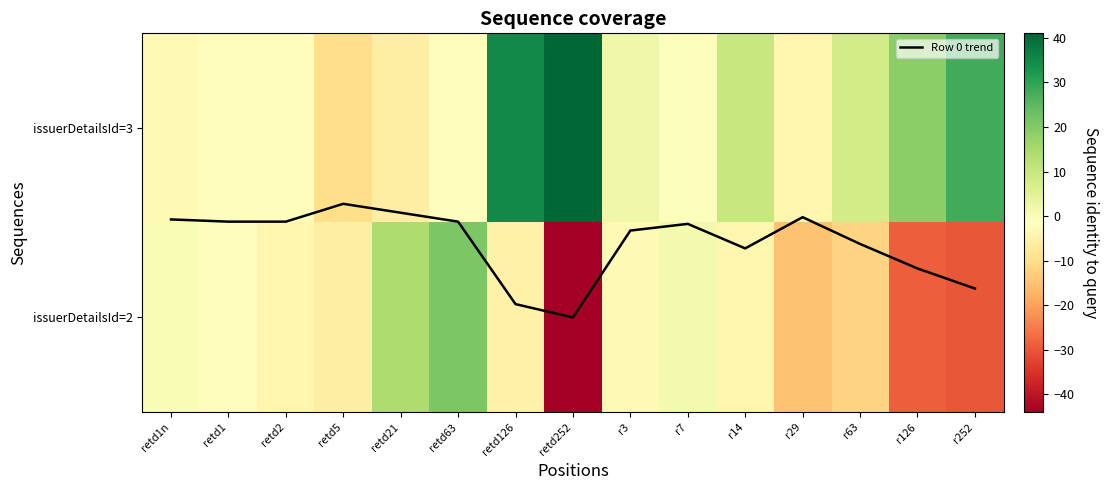

The issuerDetailsId=2 series shows -5.0 at retd126. True or false?

True